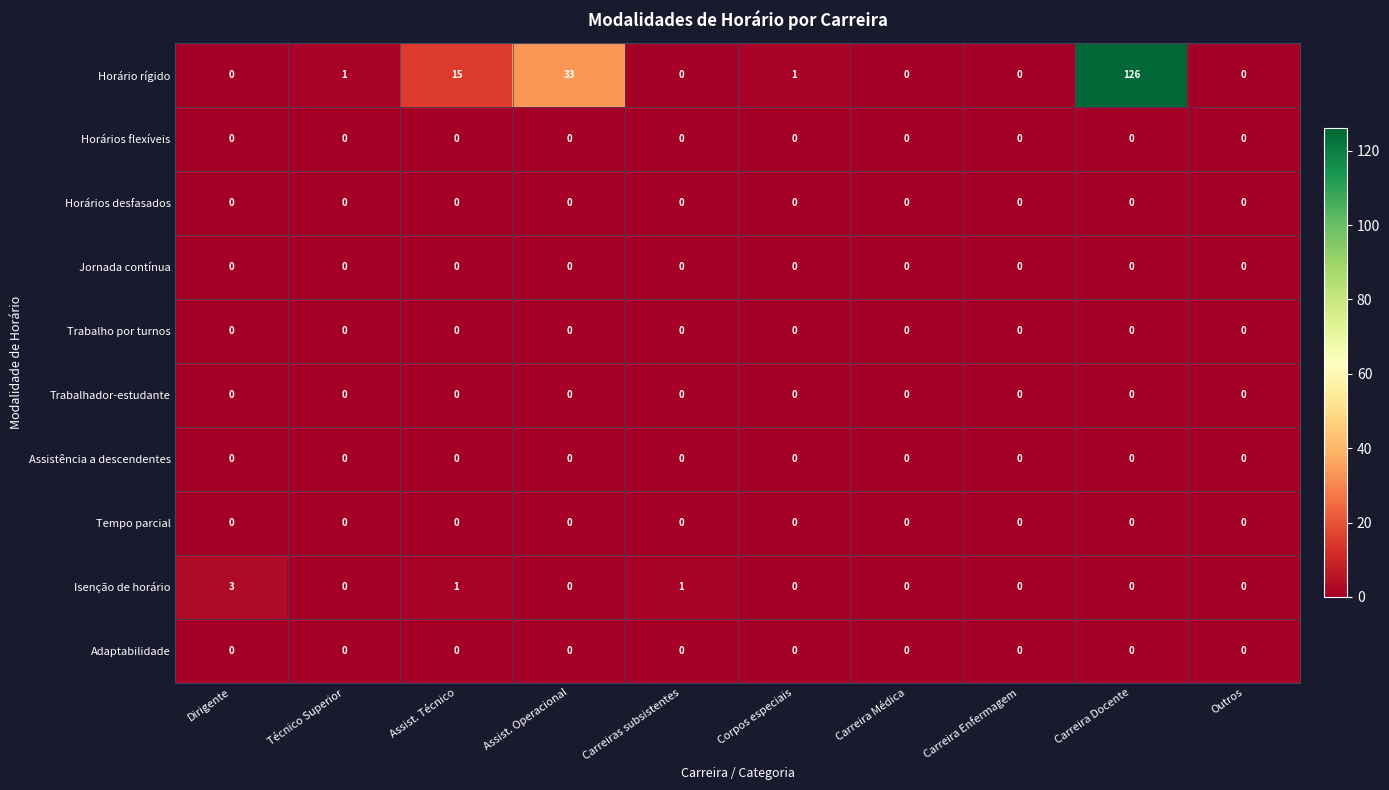

Which series has the widest spread of values?

Horário rígido